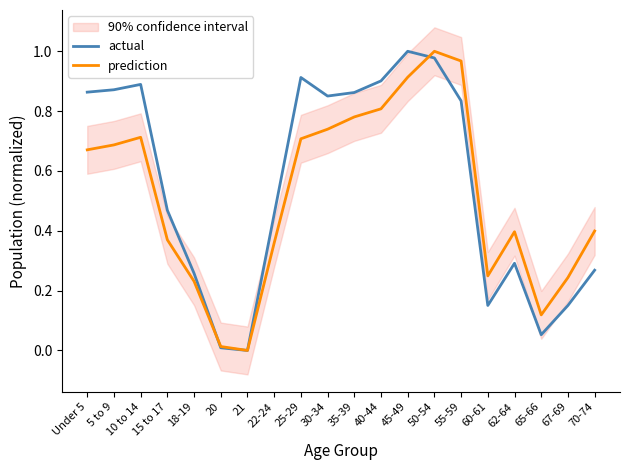

In prediction, how many points are lower than both neighbors (excluding endpoints)?

3